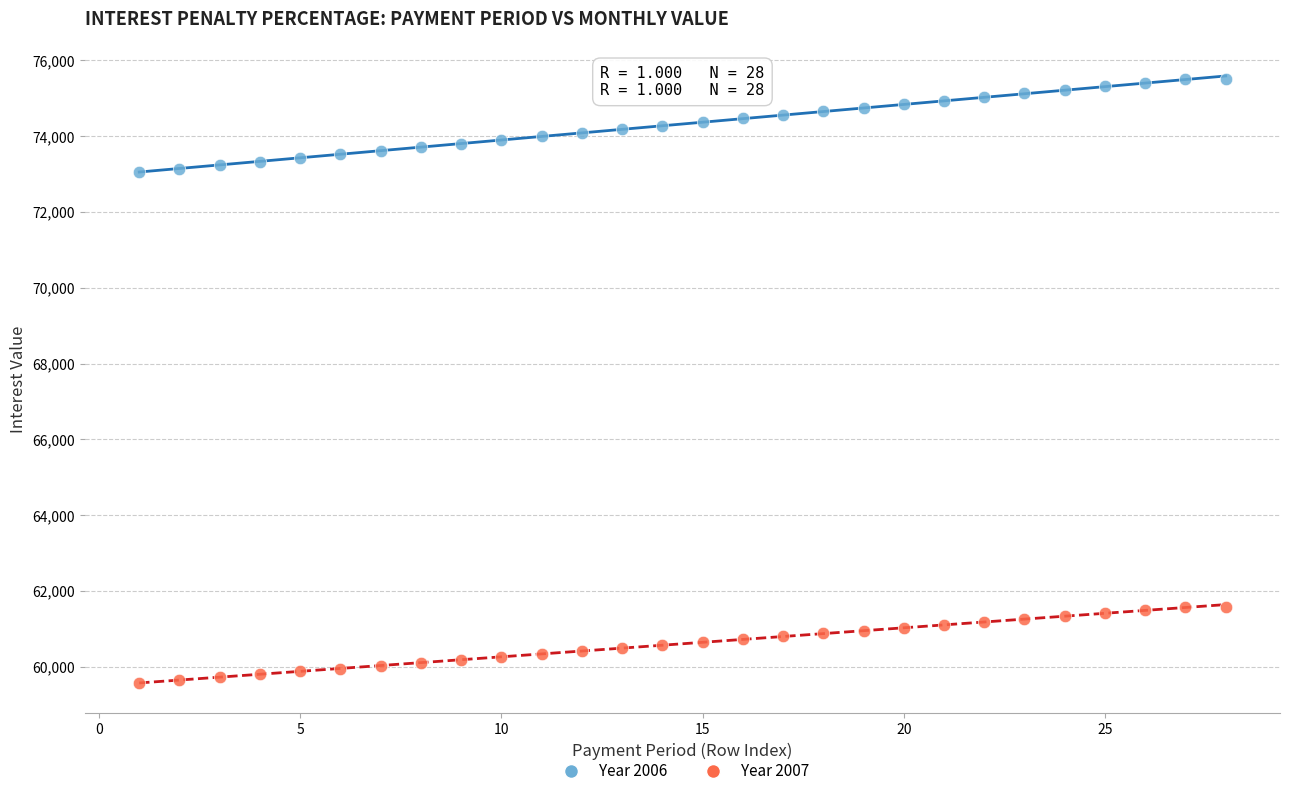

What are all the series names shown in the legend?

Year 2006, Year 2007